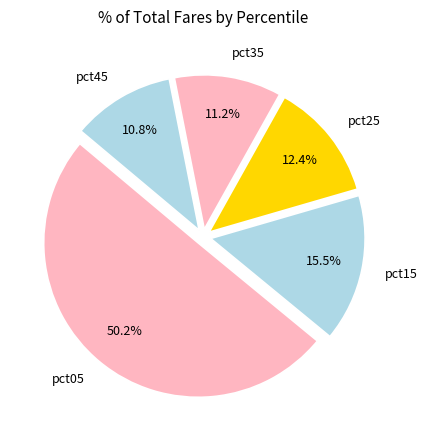

Which category has the biggest portion of the pie?

pct05